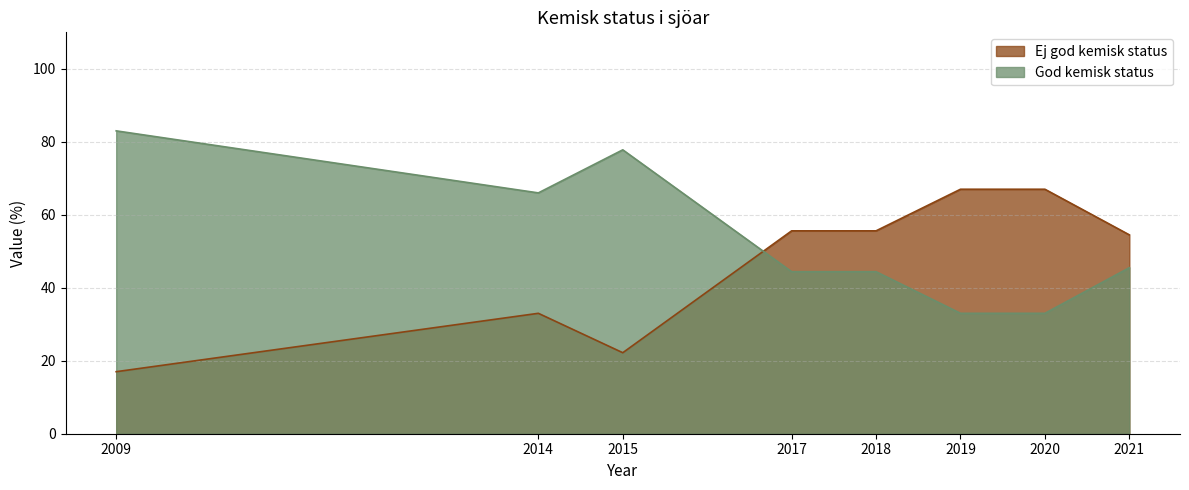

What is the difference between the God kemisk status values at 2020 and 2018?

11.4